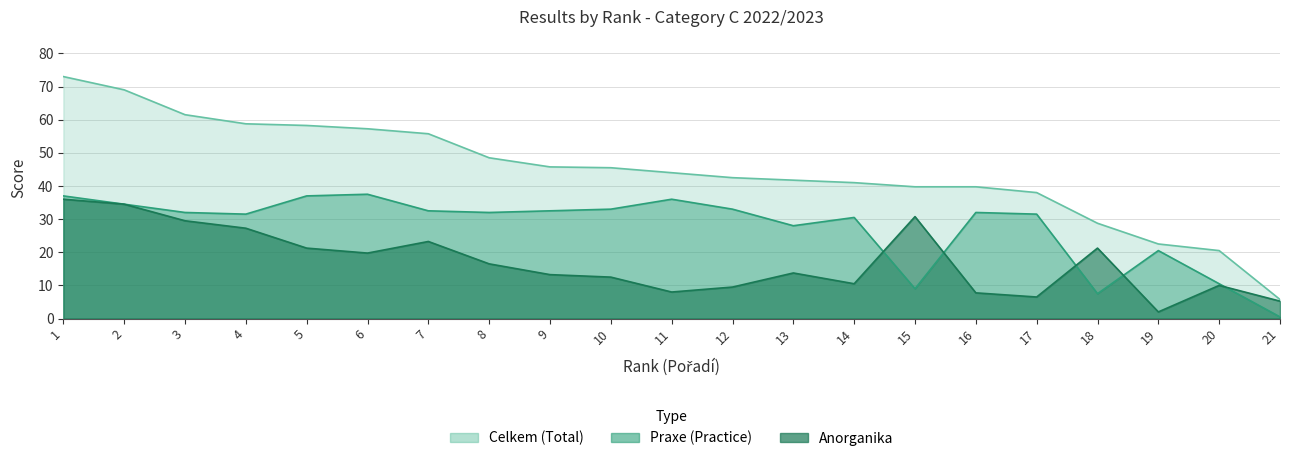

Reading left to right, list all the values displayed in this chart.

Anorganika: 36.0	34.5	29.5	27.2	21.2	19.8	23.2	16.5	13.2	12.5	8.0	9.5	13.8	10.5	30.8	7.8	6.5	21.2	2.0	10.0	5.2
Praxe: 37.0	34.5	32.0	31.5	37.0	37.5	32.5	32.0	32.5	33.0	36.0	33.0	28.0	30.5	9.0	32.0	31.5	7.5	20.5	10.5	0.5
Celkem: 73.0	69.0	61.5	58.8	58.2	57.2	55.8	48.5	45.8	45.5	44.0	42.5	41.8	41.0	39.8	39.8	38.0	28.8	22.5	20.5	5.8